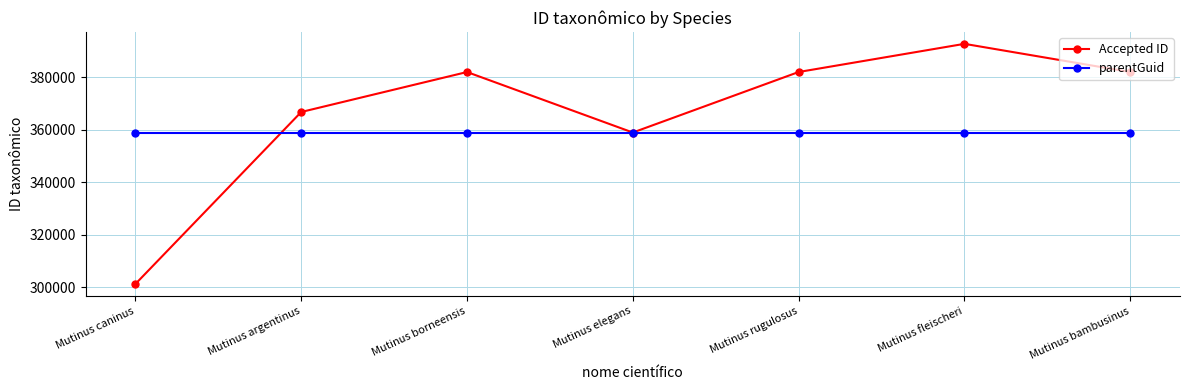

What is the spread (max minus min) of values at Mutinus bambusinus?

23065